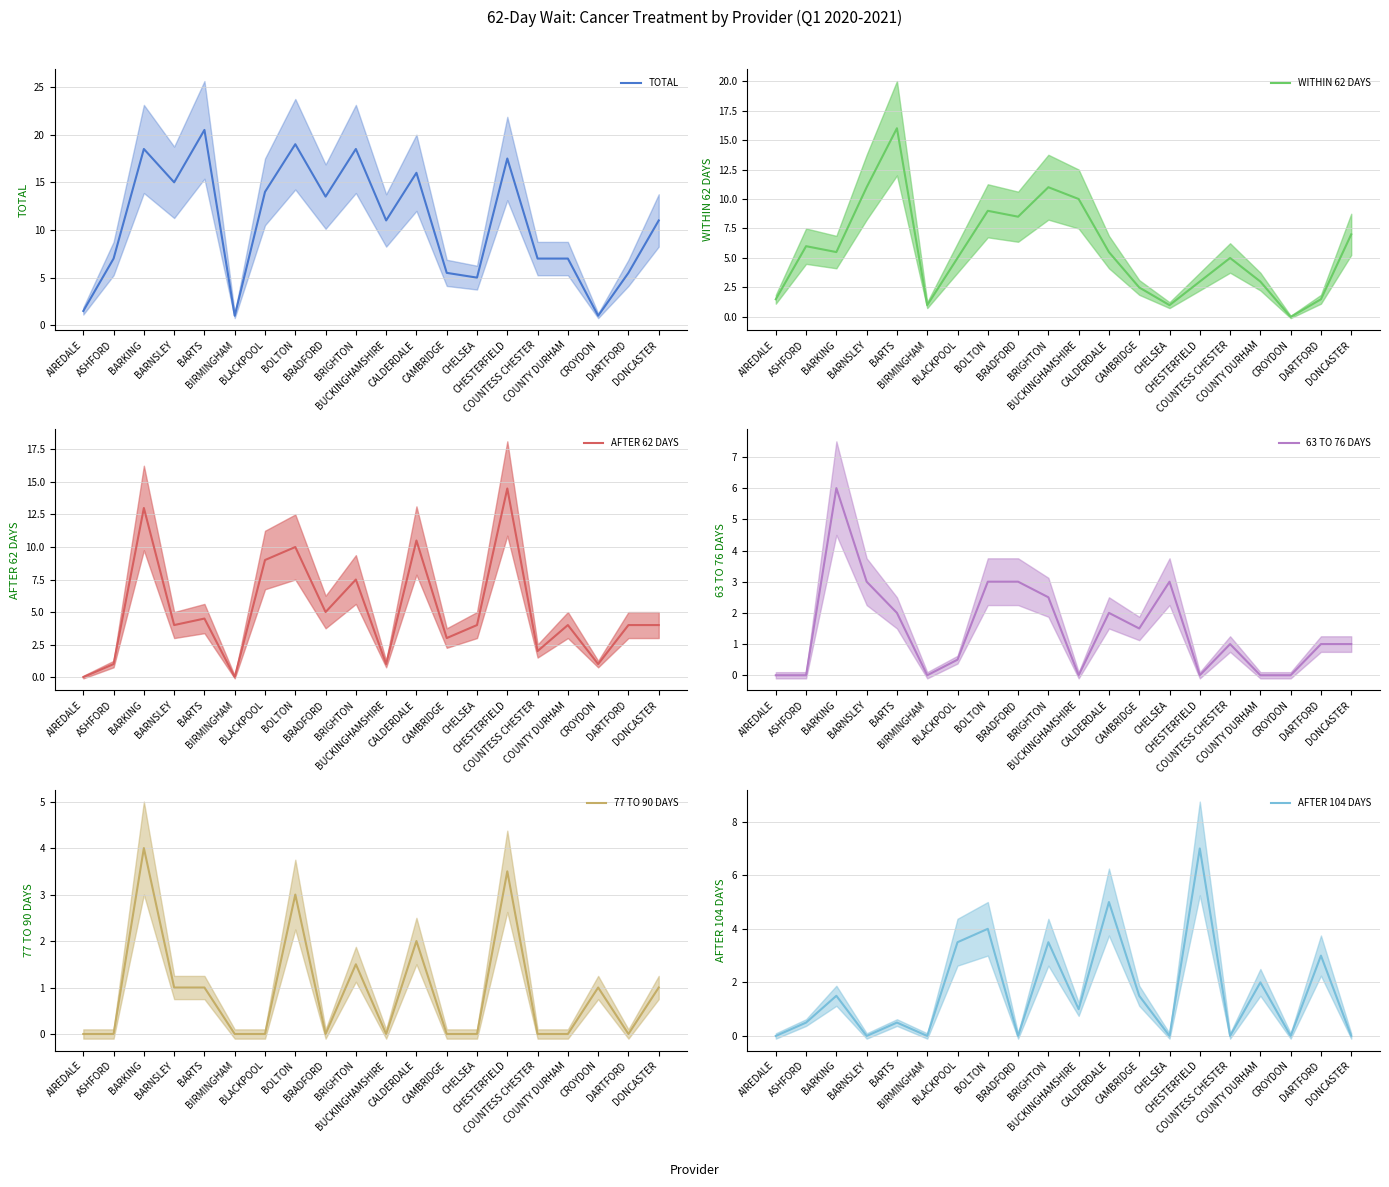

True or false: AFTER 62 DAYS and 77 TO 90 DAYS cross at least once.

False